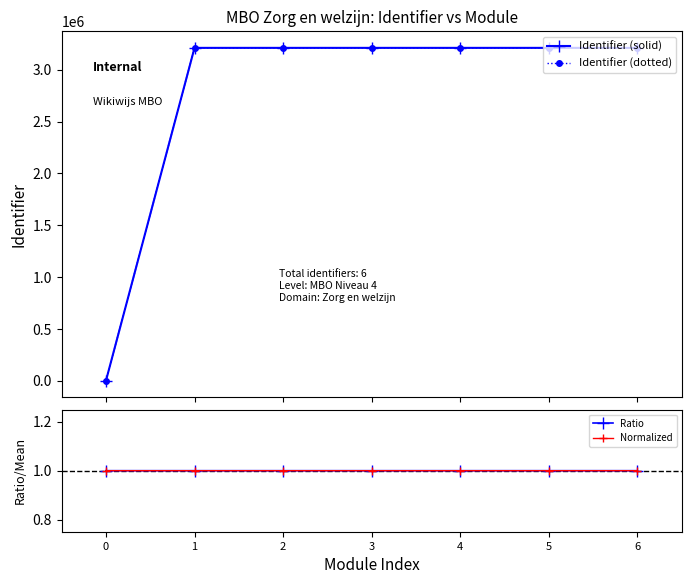

How many lines are shown in the chart?

4